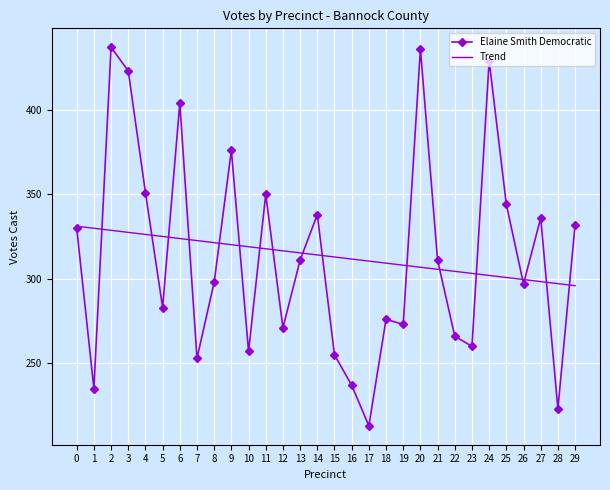

Reading right to left, extract all data points from this chart.

Elaine Smith Democratic: 29=332.0	28=223.0	27=336.0	26=297.0	25=344.0	24=429.0	23=260.0	22=266.0	21=311.0	20=436.0	19=273.0	18=276.0	17=213.0	16=237.0	15=255.0	14=338.0	13=311.0	12=271.0	11=350.0	10=257.0	9=376.0	8=298.0	7=253.0	6=404.0	5=283.0	4=351.0	3=423.0	2=437.0	1=235.0	0=330.0
Trend: 29=295.9	28=297.1	27=298.3	26=299.5	25=300.8	24=302.0	23=303.2	22=304.4	21=305.6	20=306.8	19=308.0	18=309.3	17=310.5	16=311.7	15=312.9	14=314.1	13=315.3	12=316.5	11=317.7	10=319.0	9=320.2	8=321.4	7=322.6	6=323.8	5=325.0	4=326.2	3=327.5	2=328.7	1=329.9	0=331.1